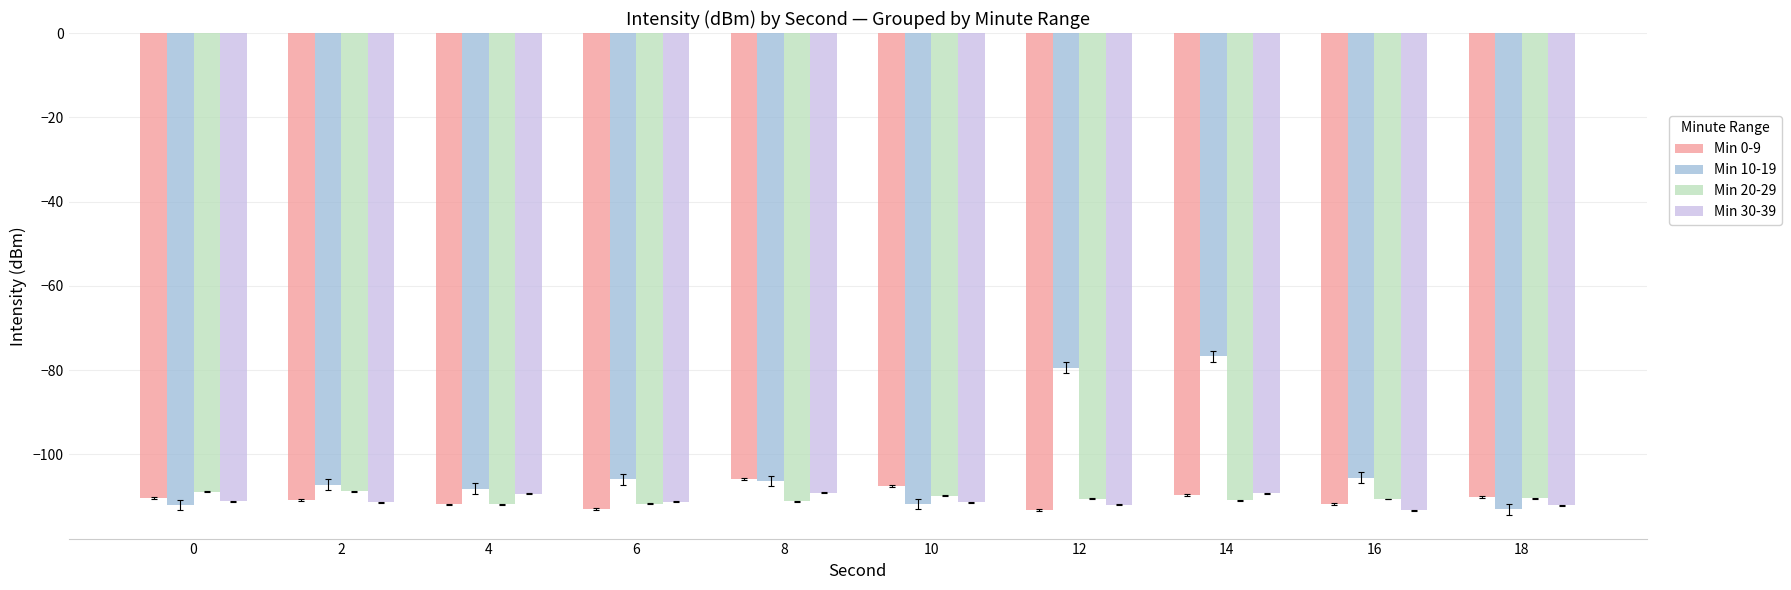

How many bars are there in each group?

4